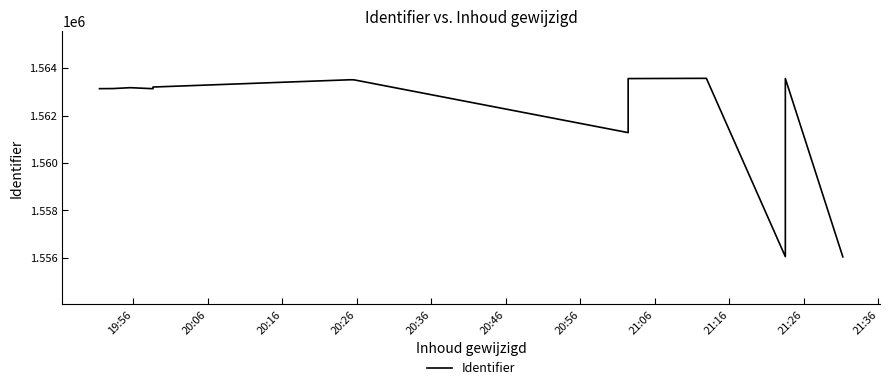

What is the greatest value displayed?

1563568